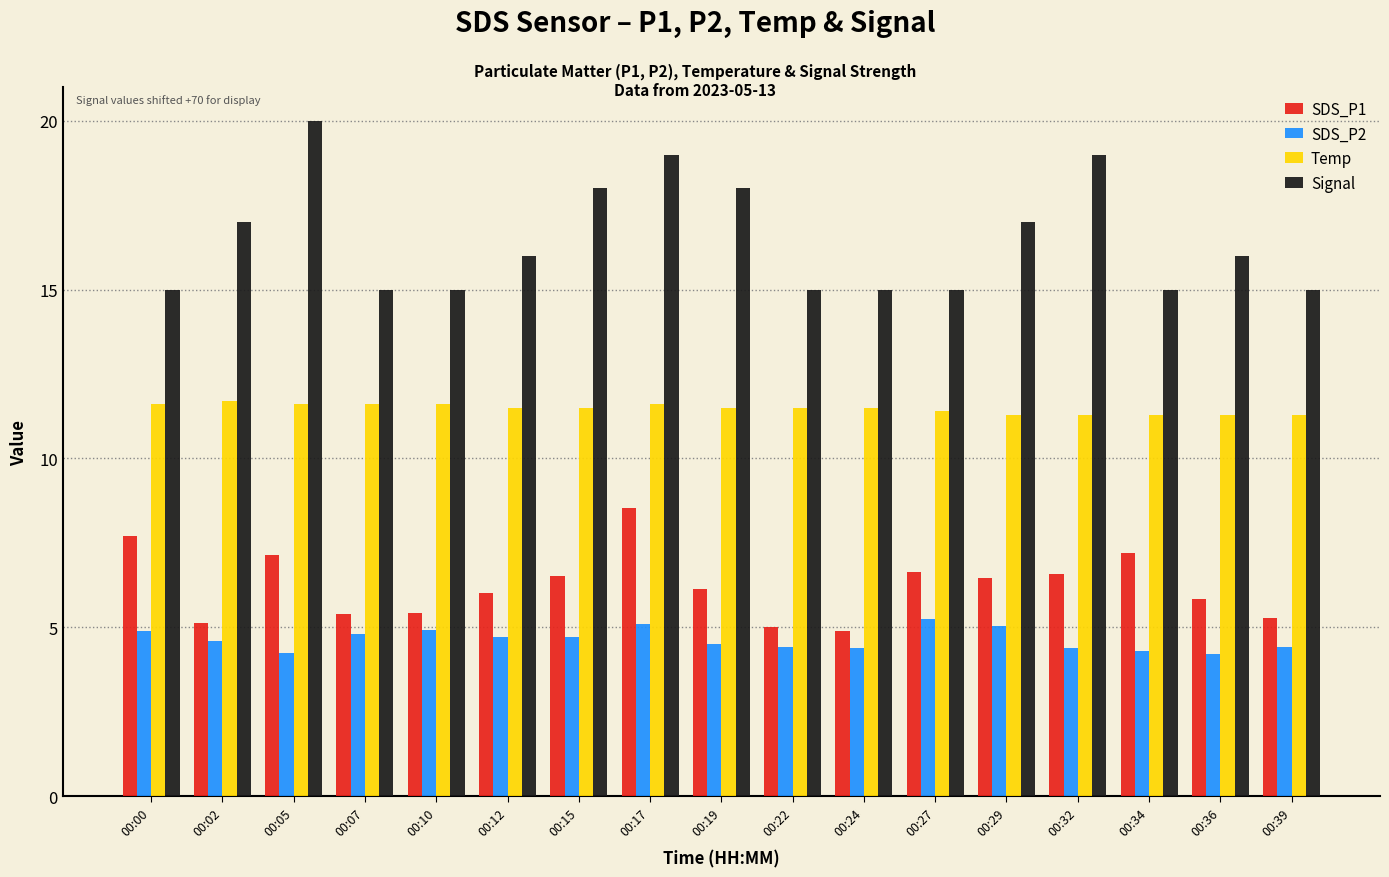

What is the maximum value shown in the chart?

20.0